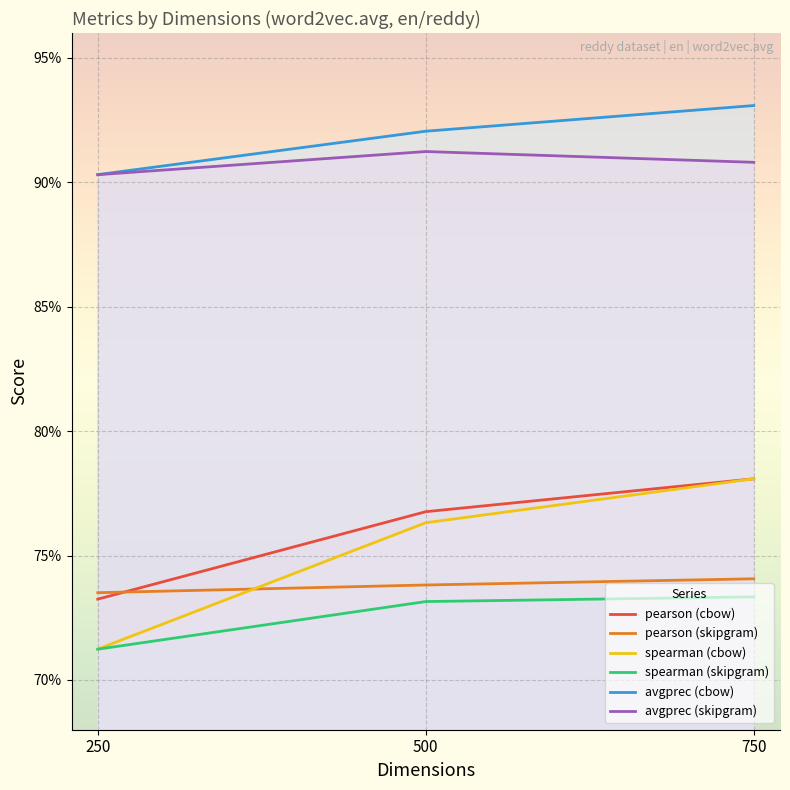

What are all the series names shown in the legend?

pearson (cbow), pearson (skipgram), spearman (cbow), spearman (skipgram), avgprec (cbow), avgprec (skipgram)